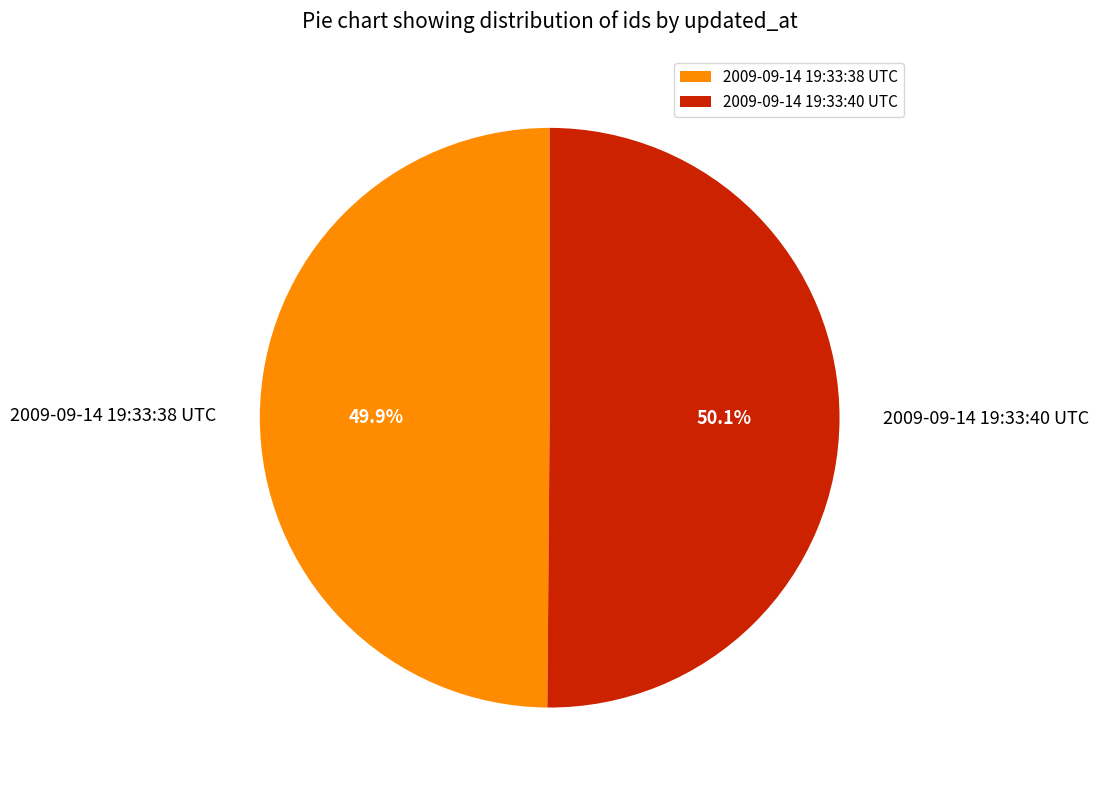

The 2009-09-14 19:33:40 UTC slice represents 50% of the pie. True or false?

True